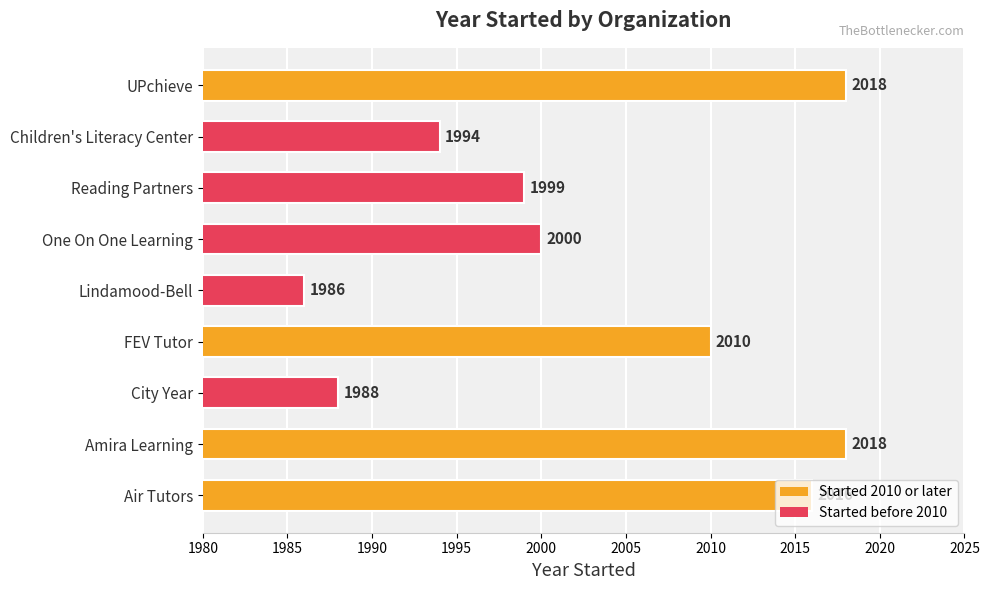

The chart shows a value of 3435 at Lindamood-Bell. True or false?

False